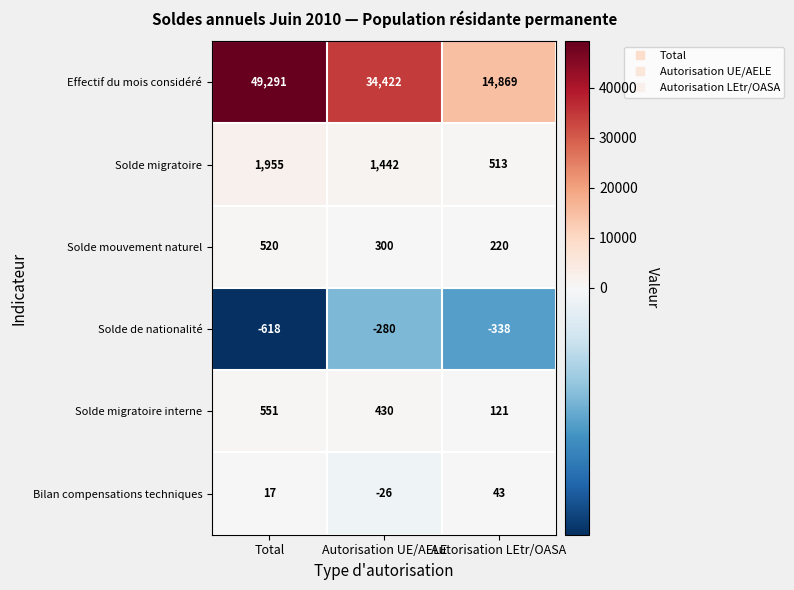

What is the spread (max minus min) of values at Autorisation UE/AELE?

34702